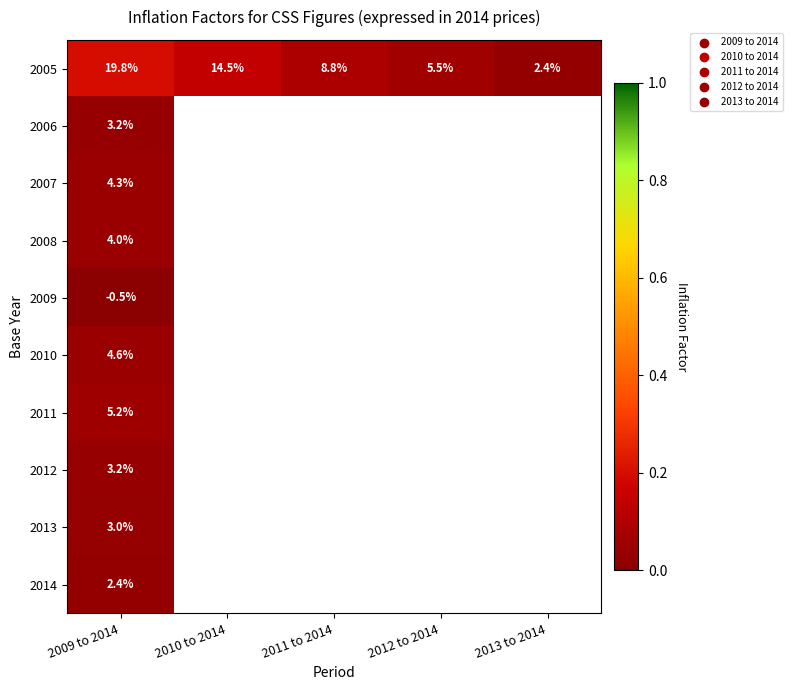

Where is 2013 nearest to the value 0?

2009 to 2014